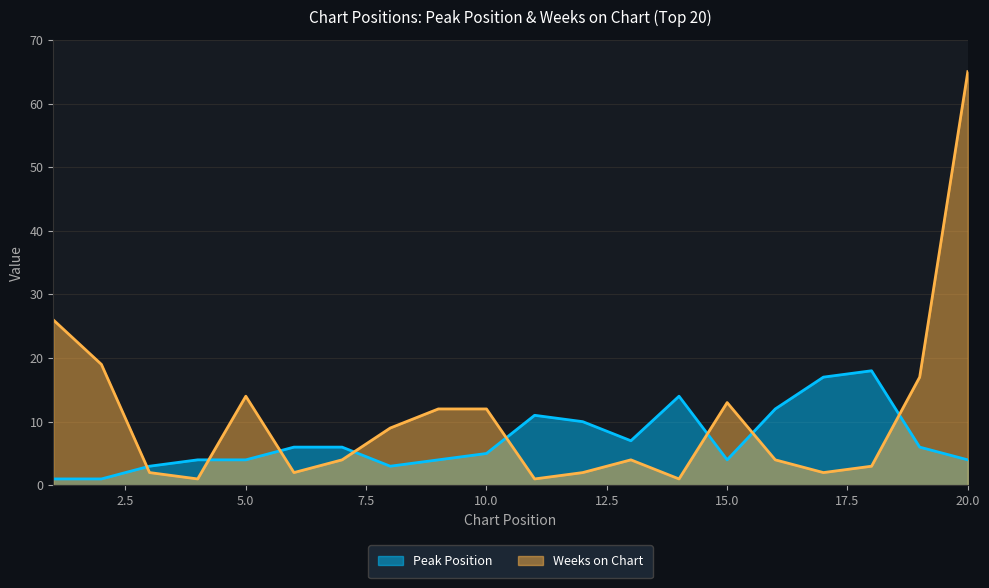

Is it true that Weeks on Chart equals 1 at 4?

True